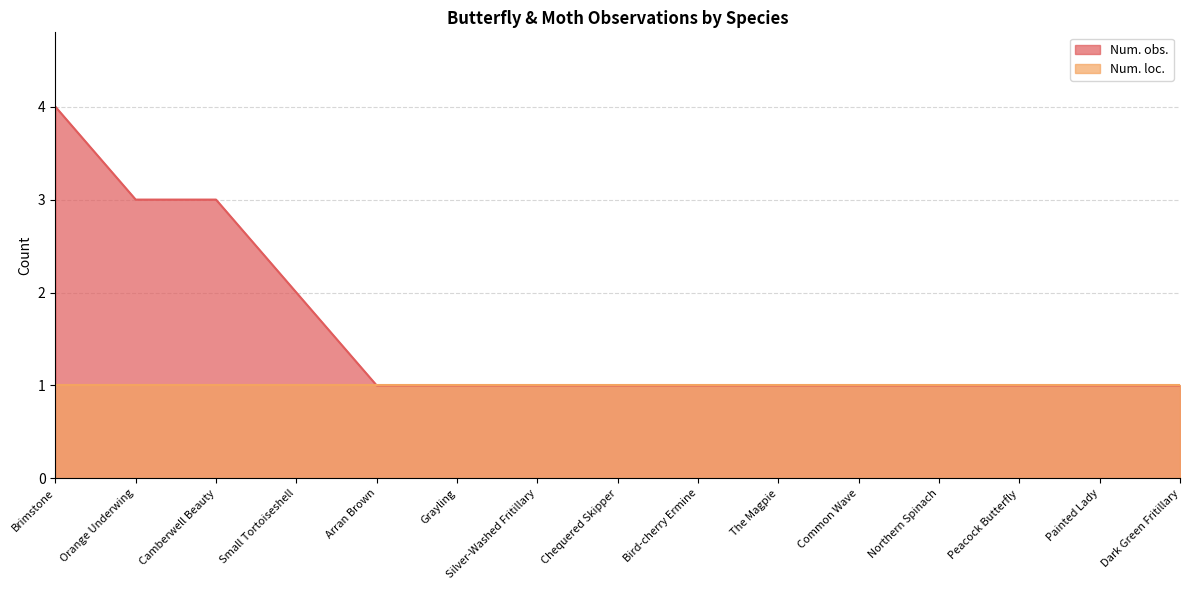

What is the difference between the second highest and minimum values?

2